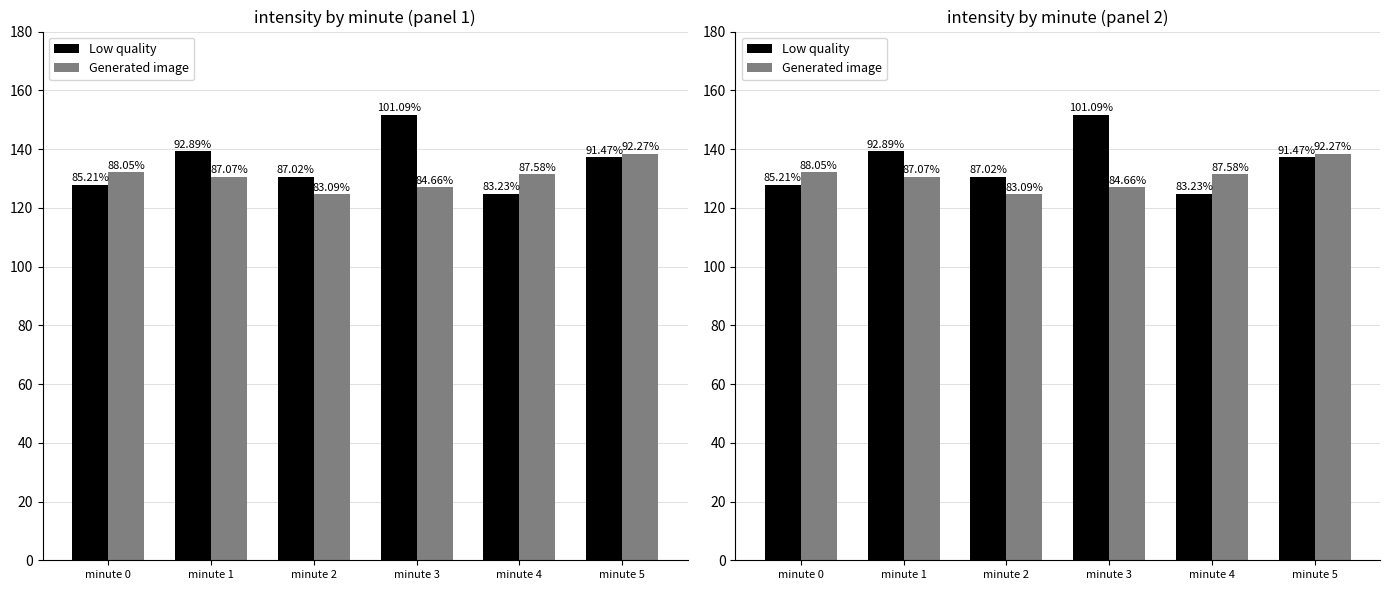

At which label does Low quality first exceed 137?

minute 1